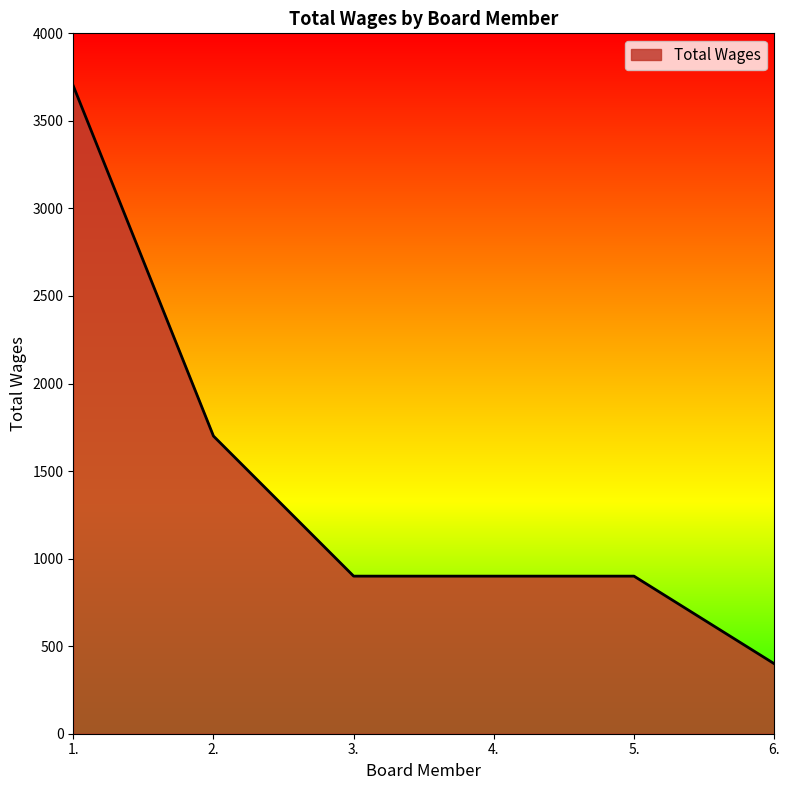

What value does the data have at 3., to the nearest 10?

900